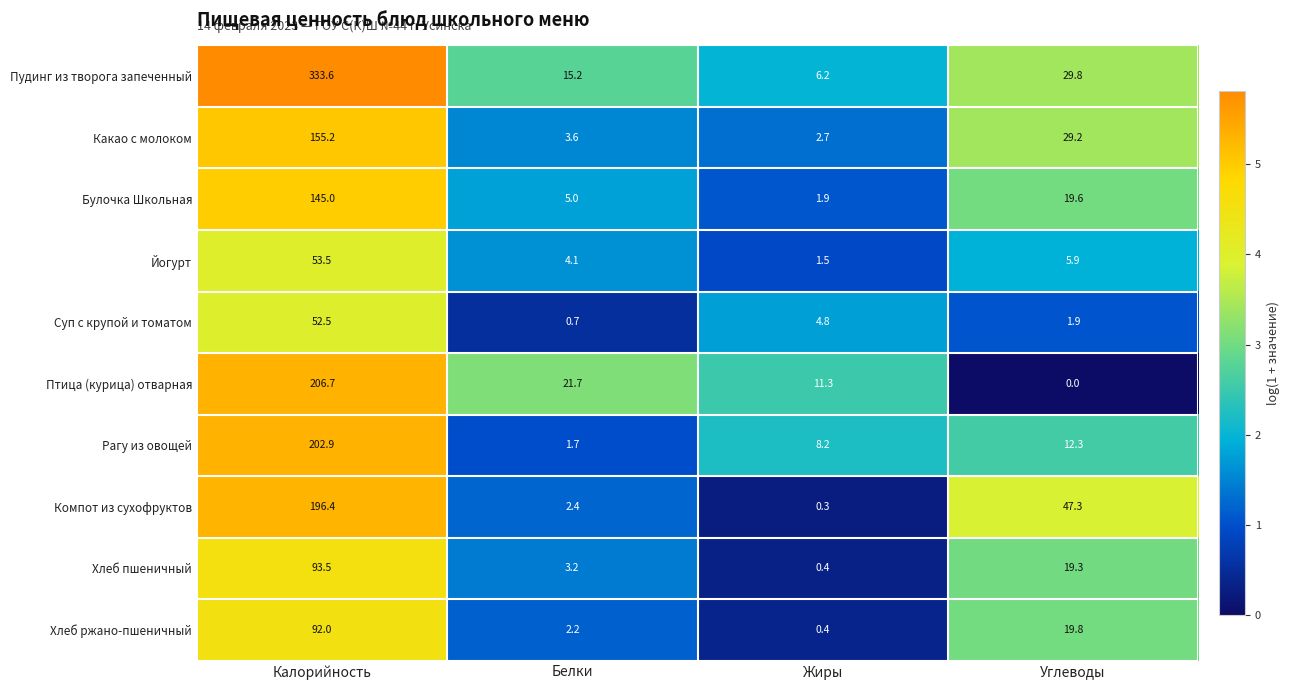

The value of Какао с молоком at Калорийность is 210.8. True or false?

False